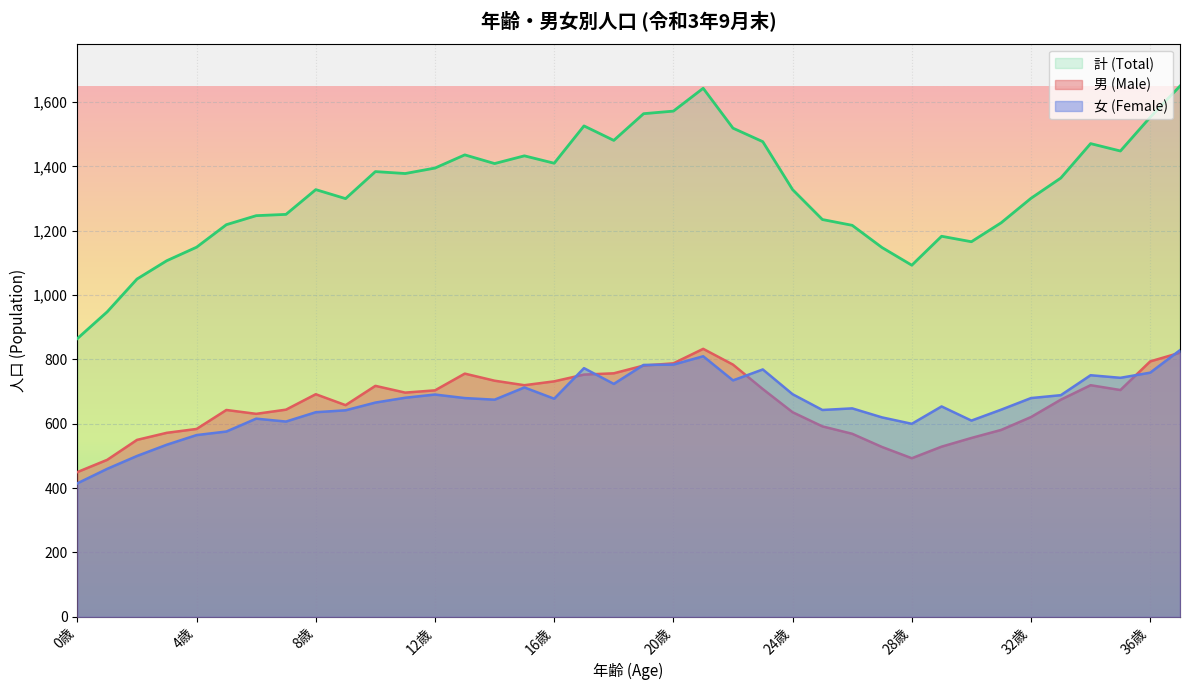

Which series has the largest total across all categories?

計 (Total)